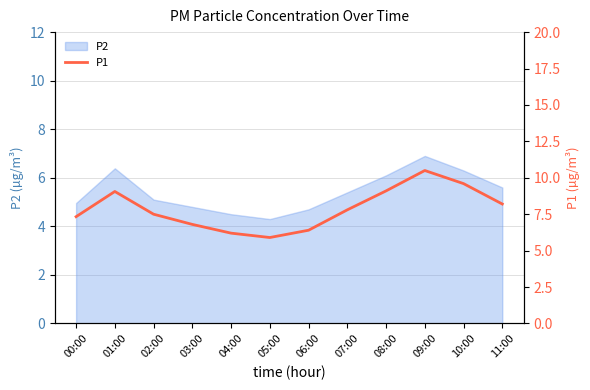

What position from the right is 06:00?

6